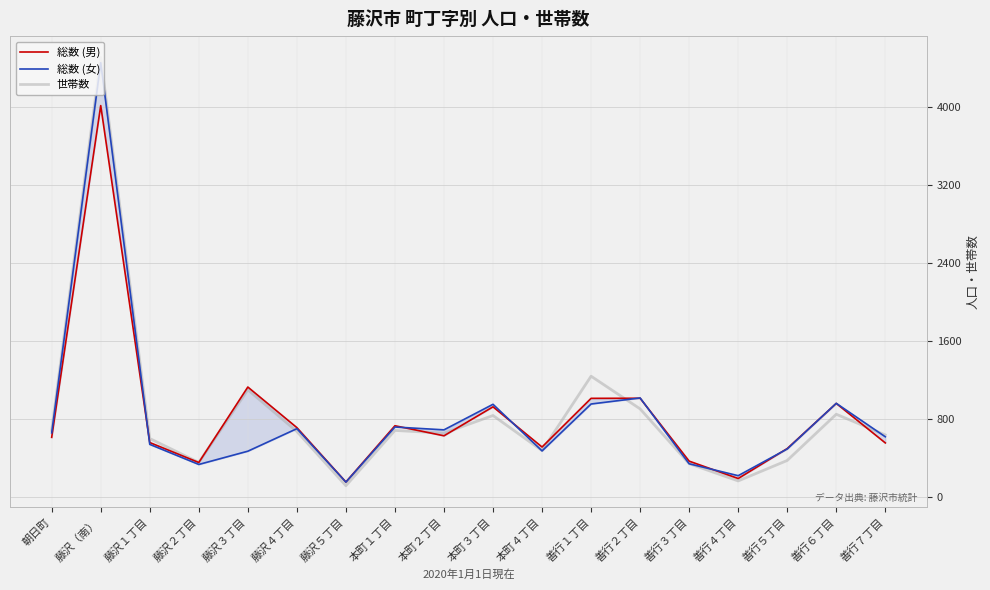

In 世帯数, how many points are higher than both neighbors (excluding endpoints)?

6